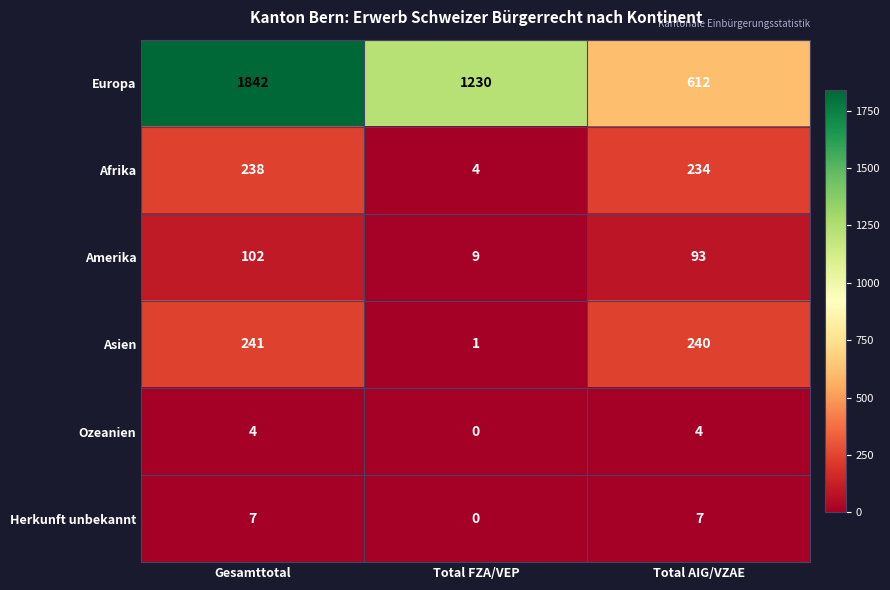

What is the sum of all Ozeanien values?

8